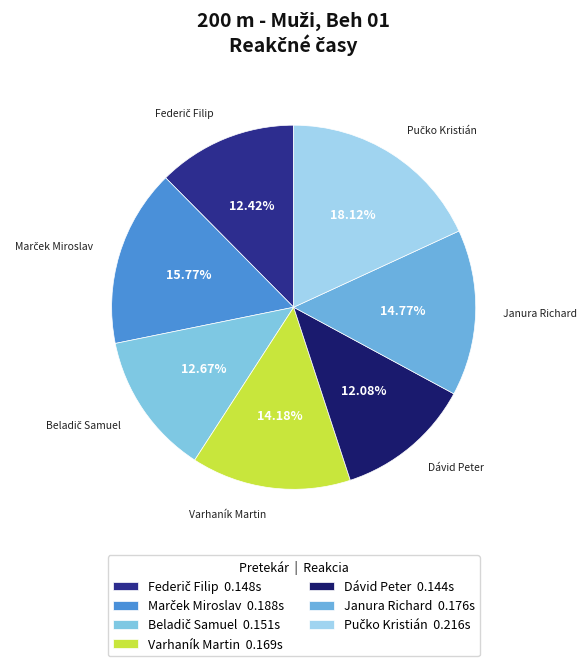

Does Varhaník Martin account for over 50% of the chart?

No